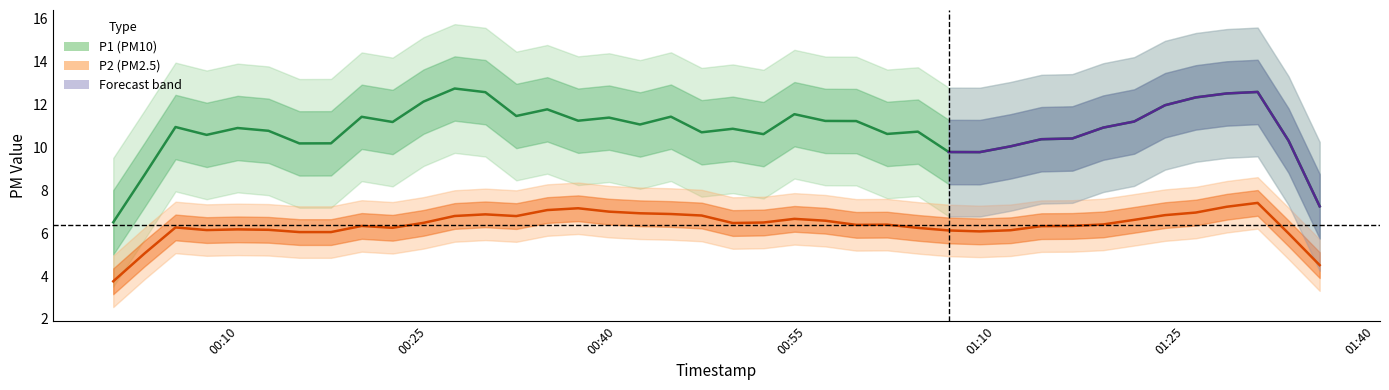

List the series in order of their peak value, lowest first.

P2, P1